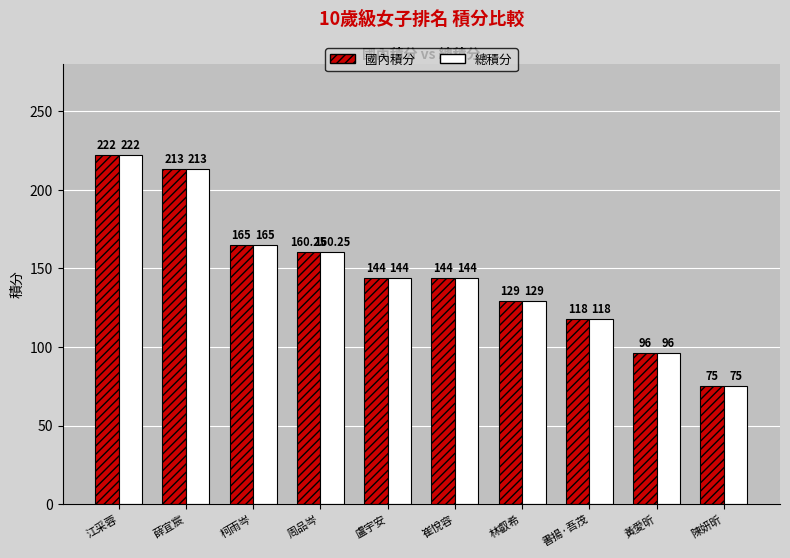

Which label corresponds to the smallest value in the chart?

陳妍昕